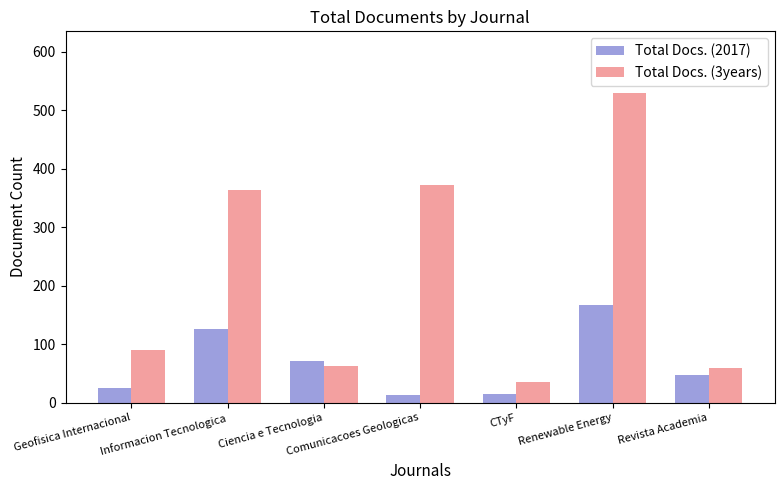

How many groups of bars are there?

7